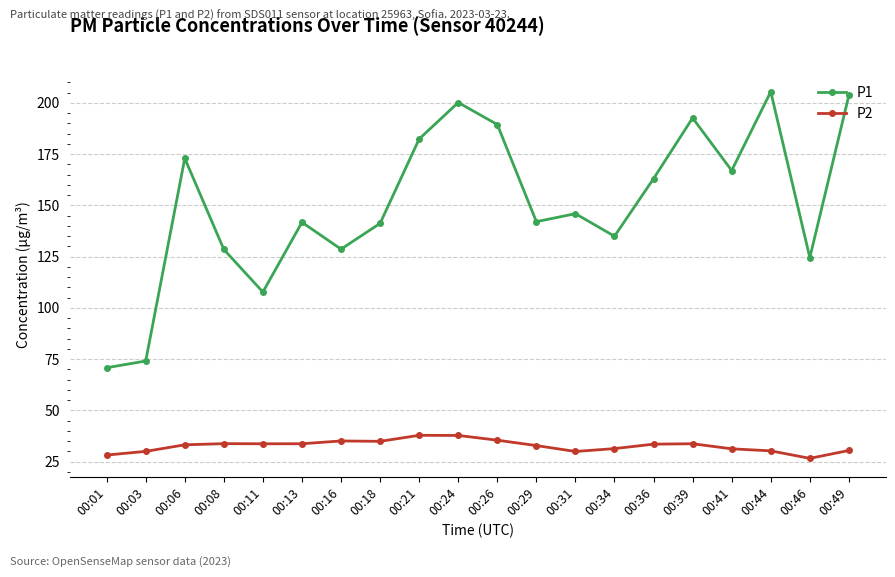

True or false: P1 and P2 cross at least once.

False